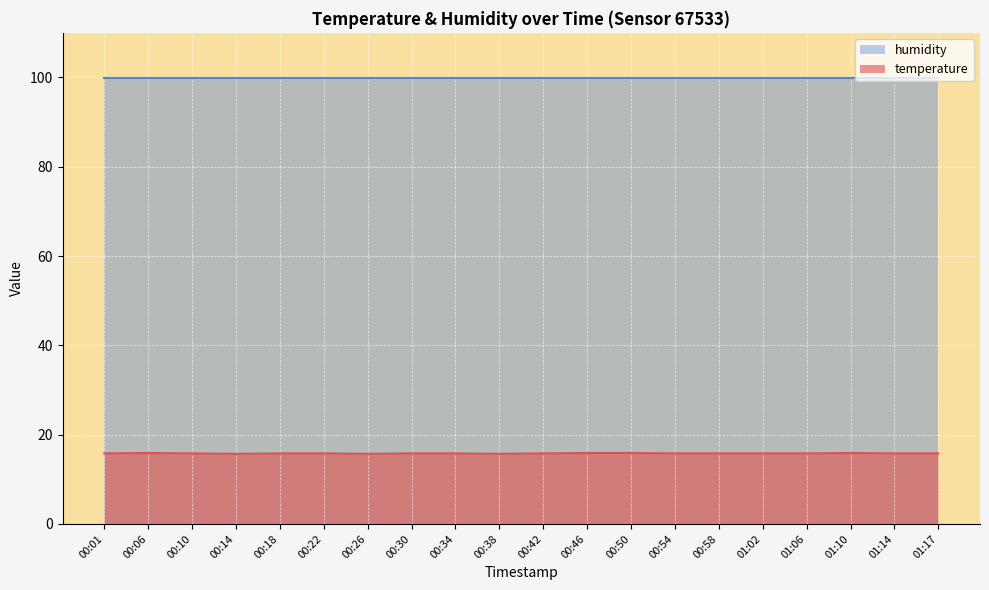

What is the smallest value displayed?

15.7